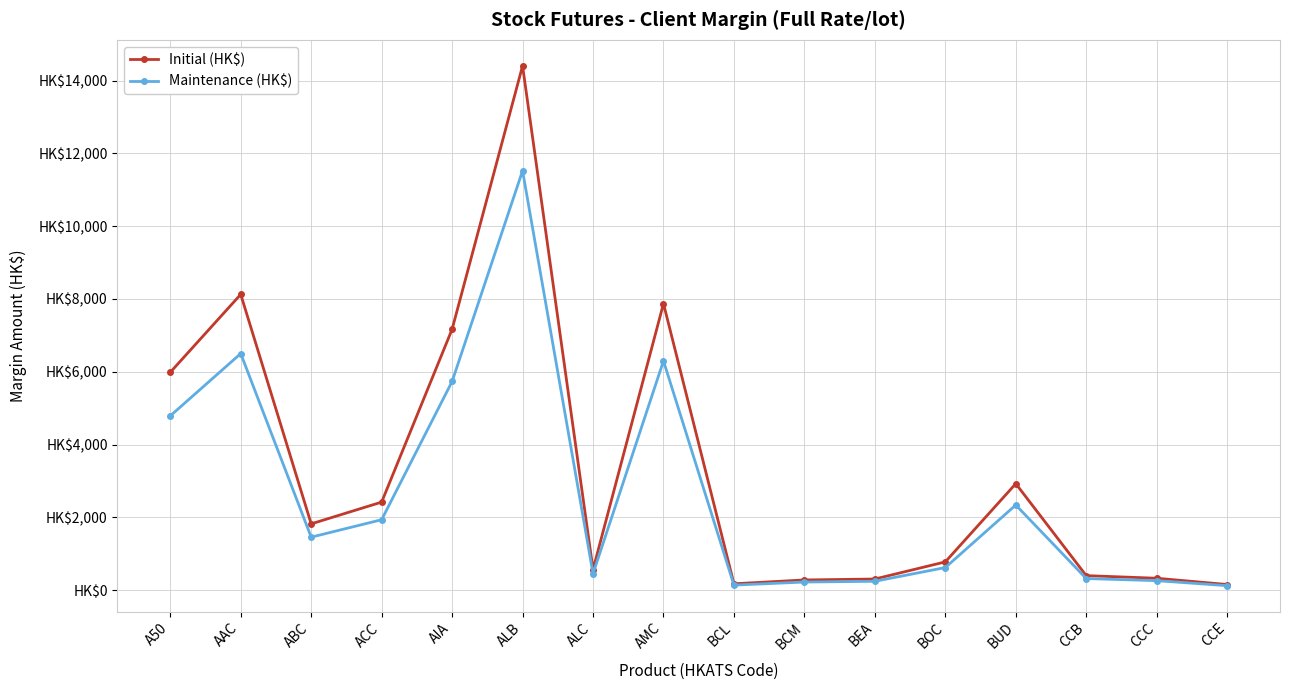

Is this an area chart (filled region under the line)?

No